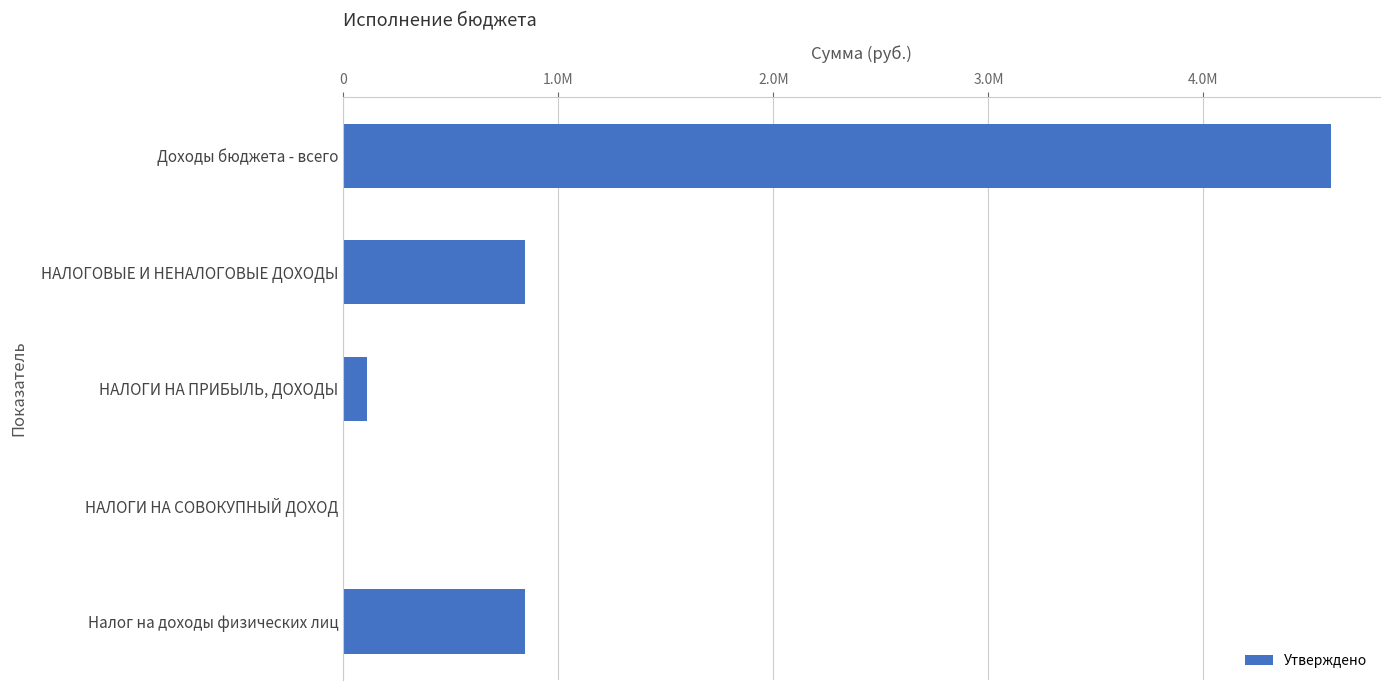

What is the sum of all values?

6395673.5